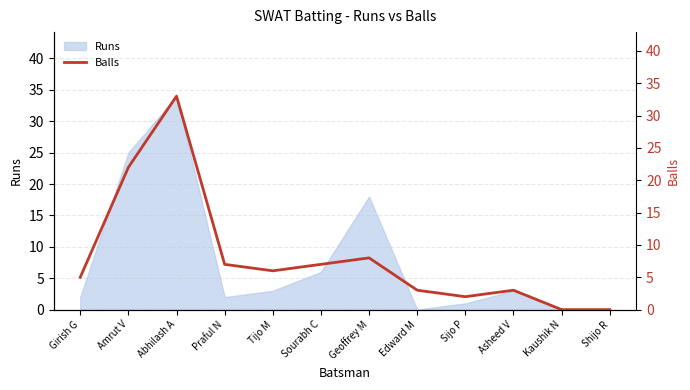

How many points are lower than both their immediate neighbors (excluding endpoints)?

2